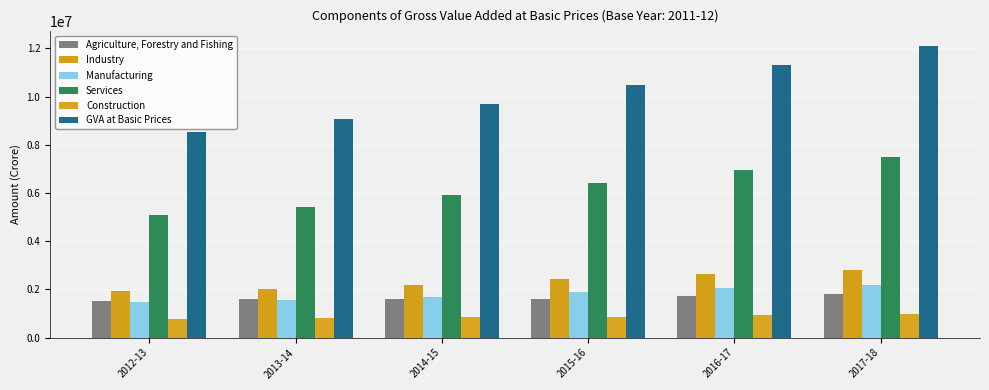

How many bars are there in each group?

6